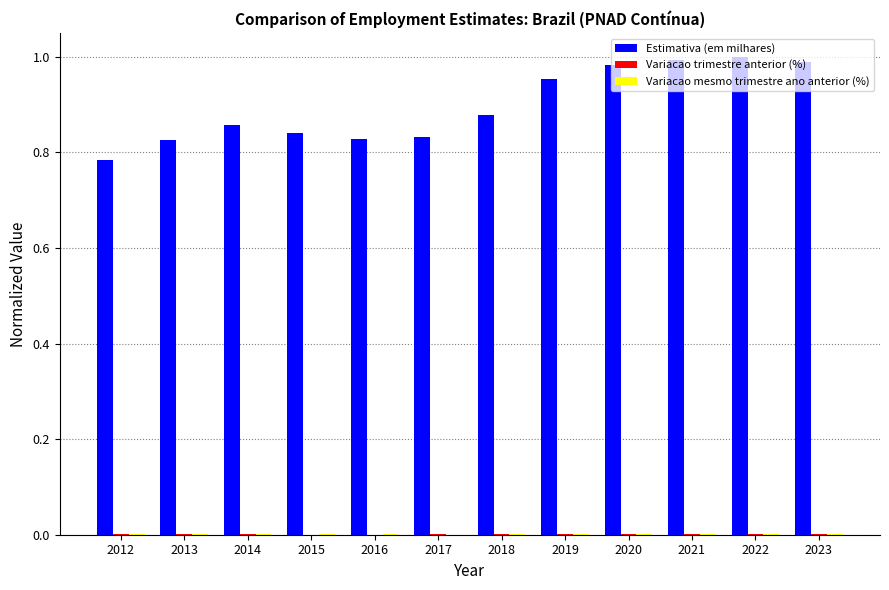

Which series has the largest total across all categories?

Estimativa (em milhares)